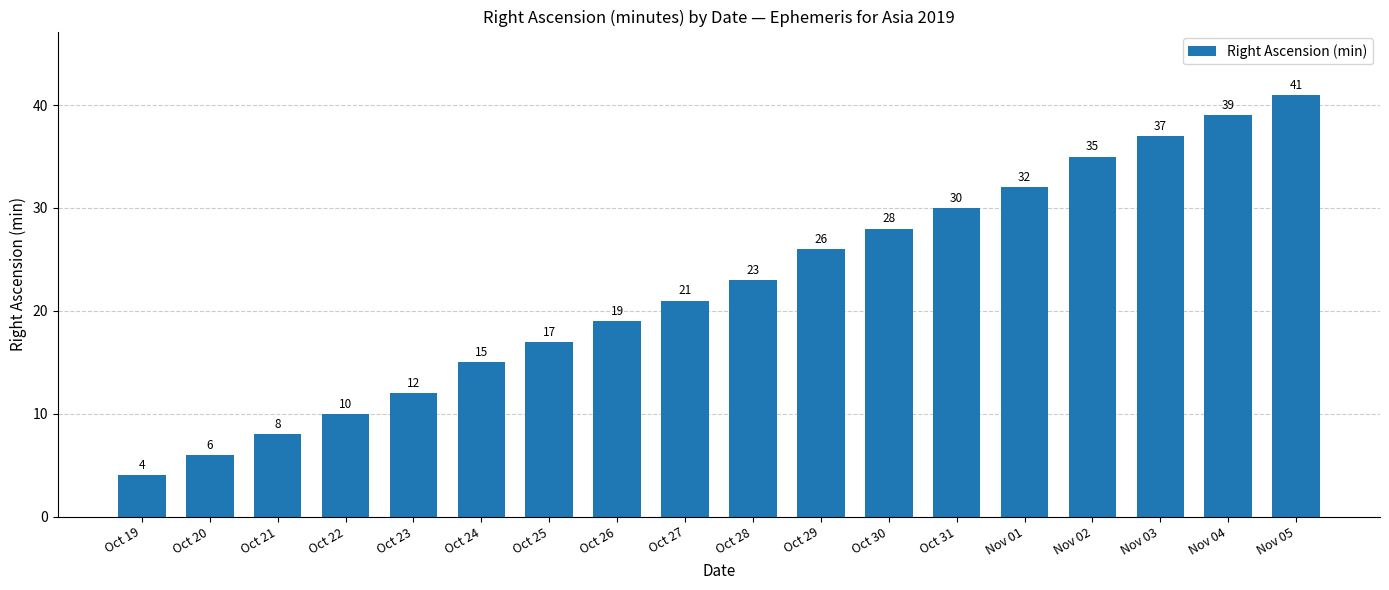

What is the difference between the second highest and minimum values?

35